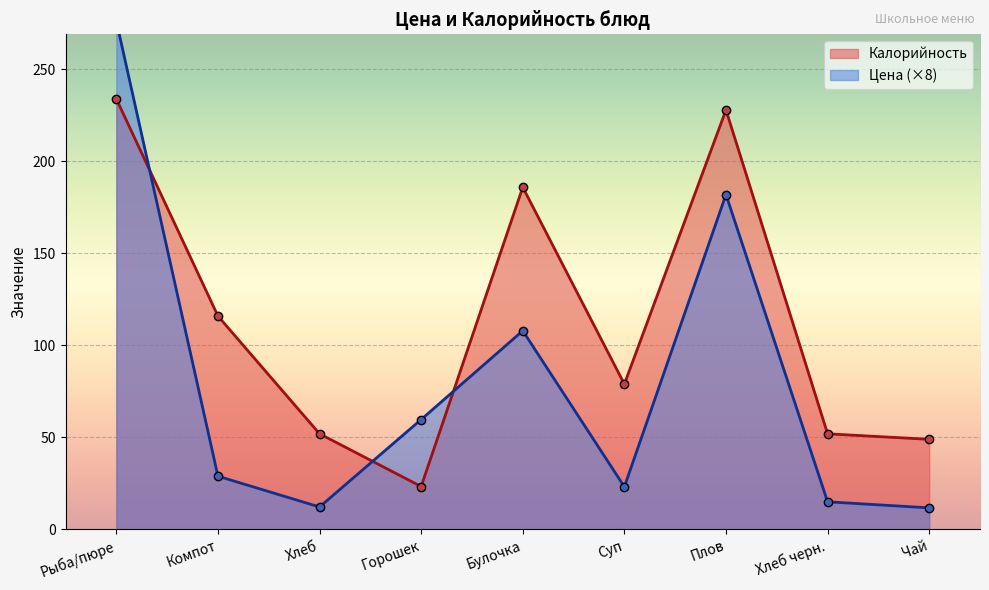

What is the average value of the Калорийность series?

113.3